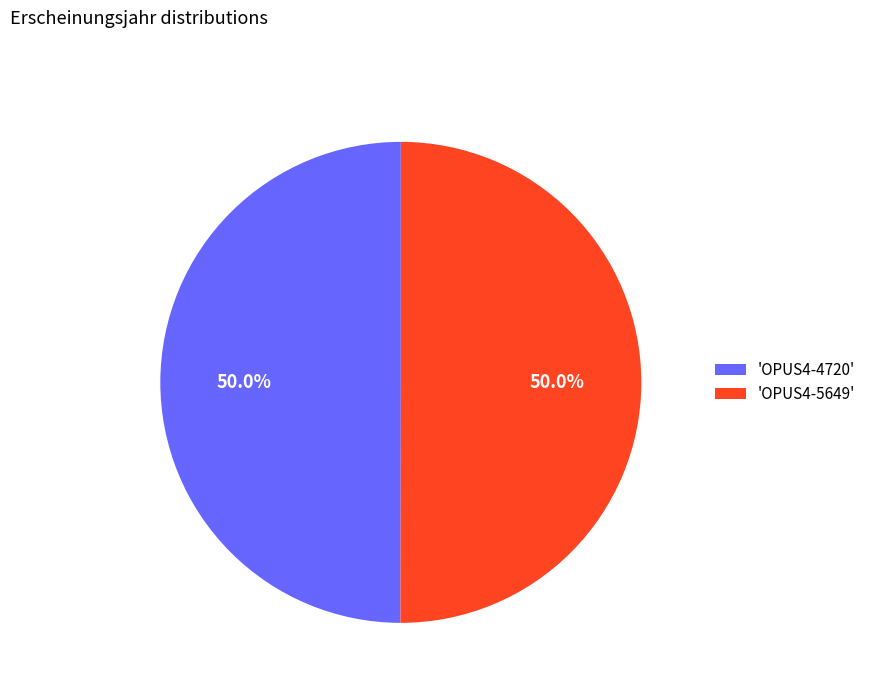

How many segments does this pie chart have?

2